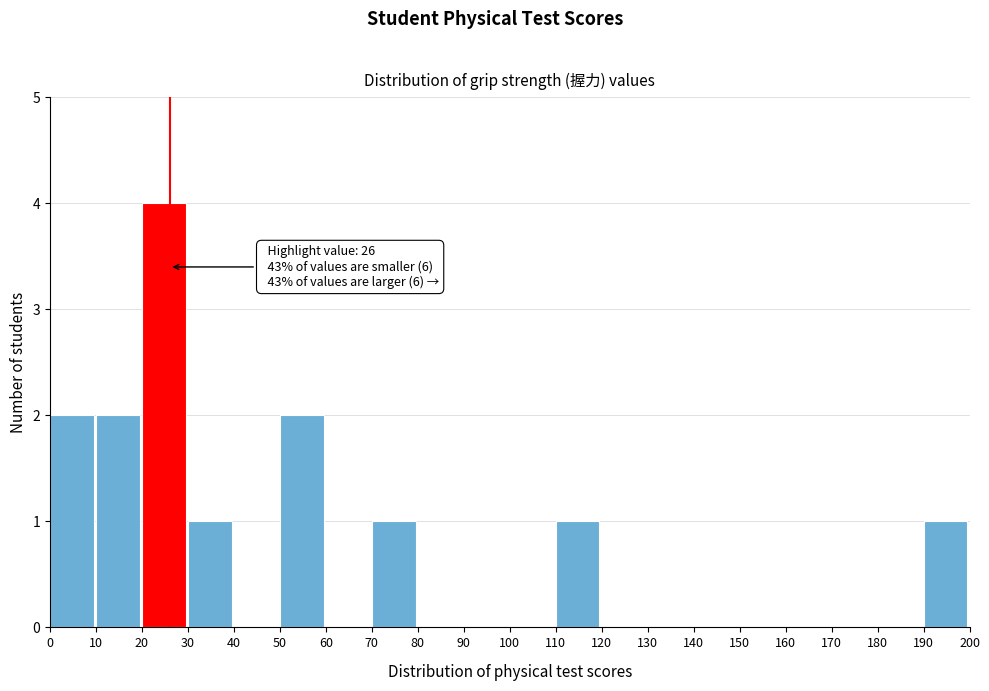

Over which range of the x-axis is the bar tallest?

20 to 30